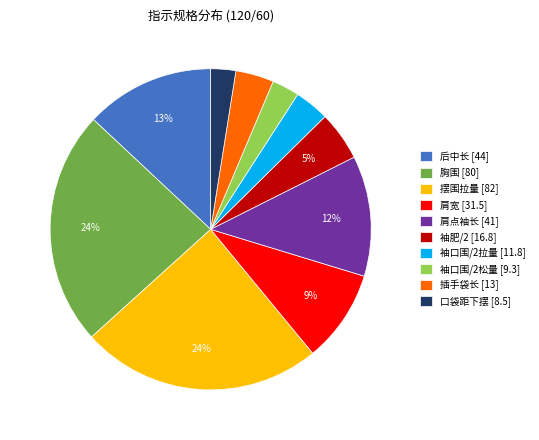

To the nearest percent, what portion does 袖口围/2拉量 [11.8] represent?

3%